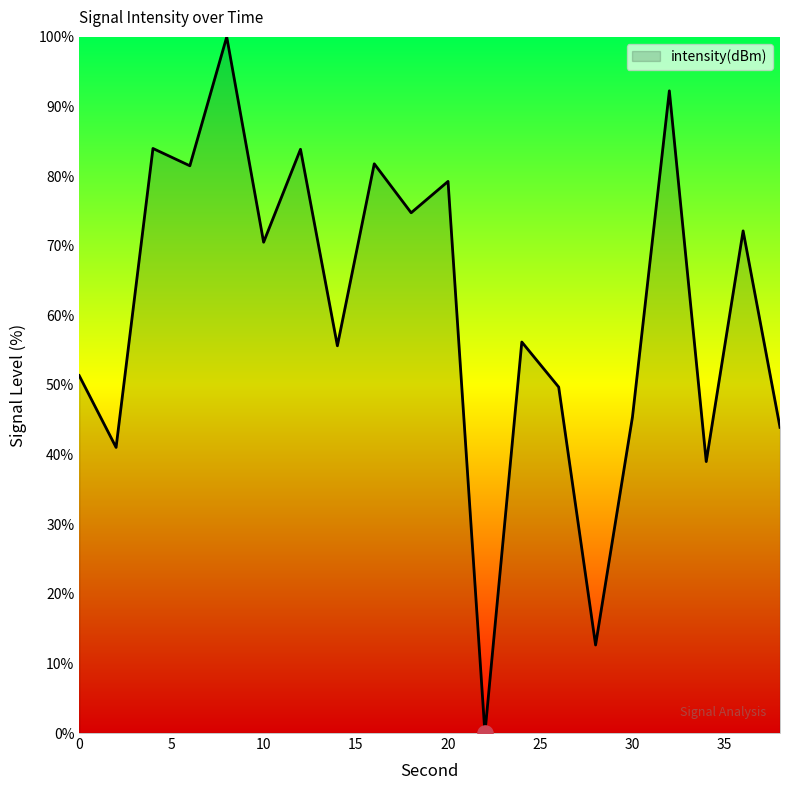

What is the difference between the maximum and minimum values?

100.0